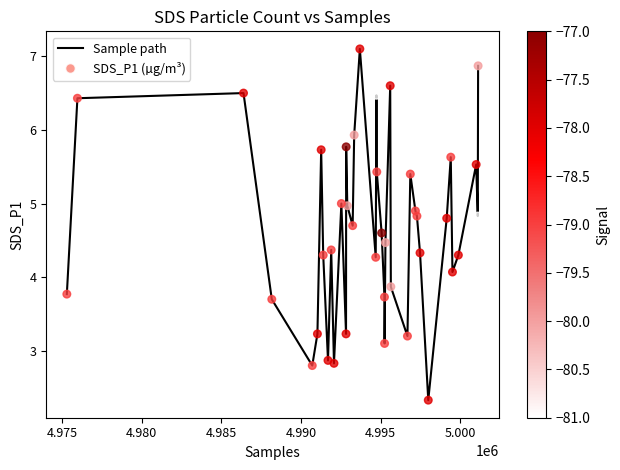

What is the maximum value shown in the chart?

7.1